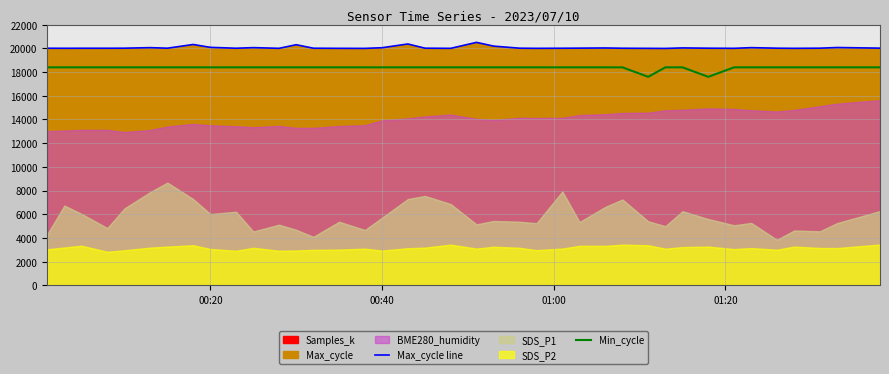

How many lines are shown in the chart?

2